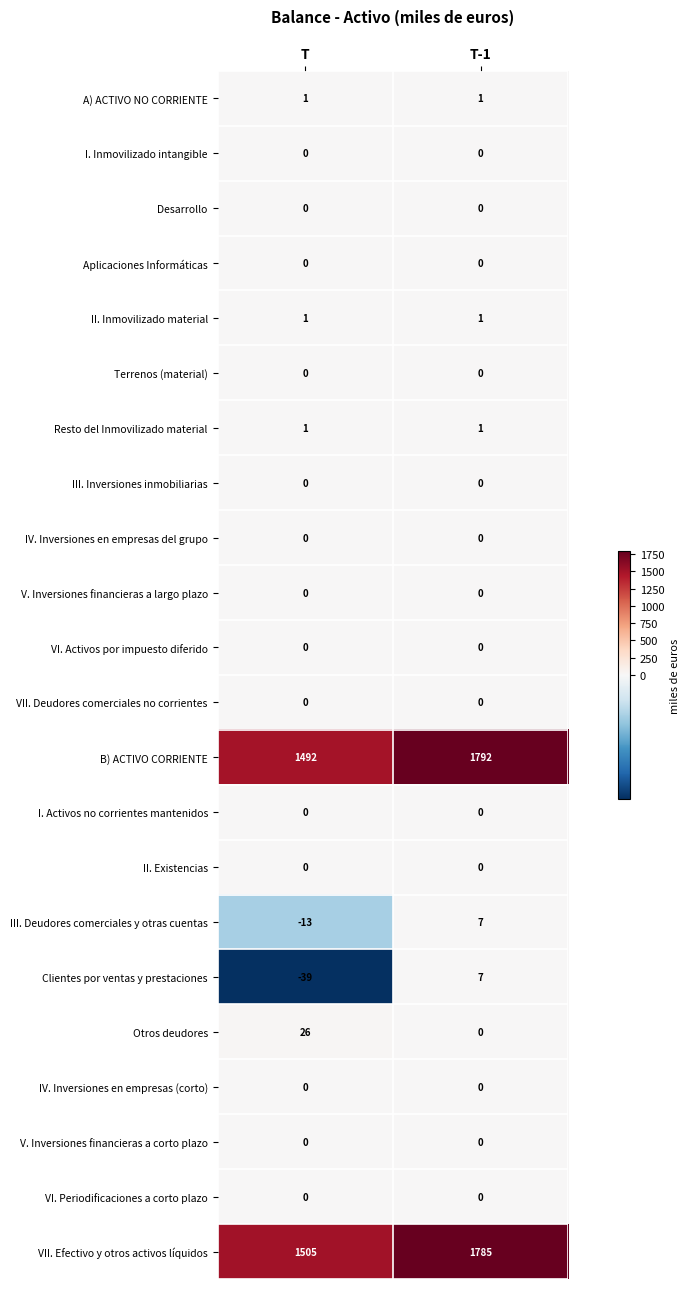

What is the spread (max minus min) of values at T?

1544